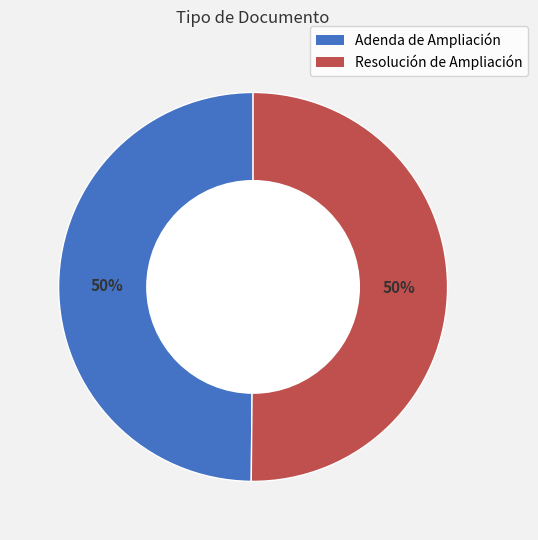

Combined, do Adenda de Ampliación and Resolución de Ampliación account for over 50%?

Yes